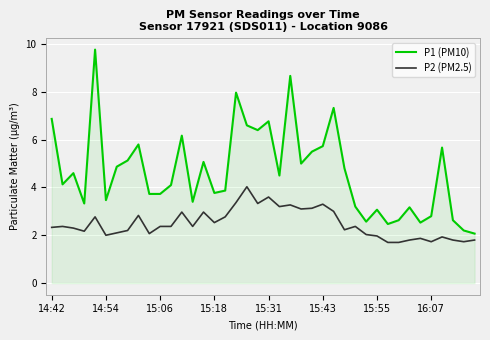

List the series in order of their peak value, lowest first.

P2 (PM2.5), P1 (PM10)